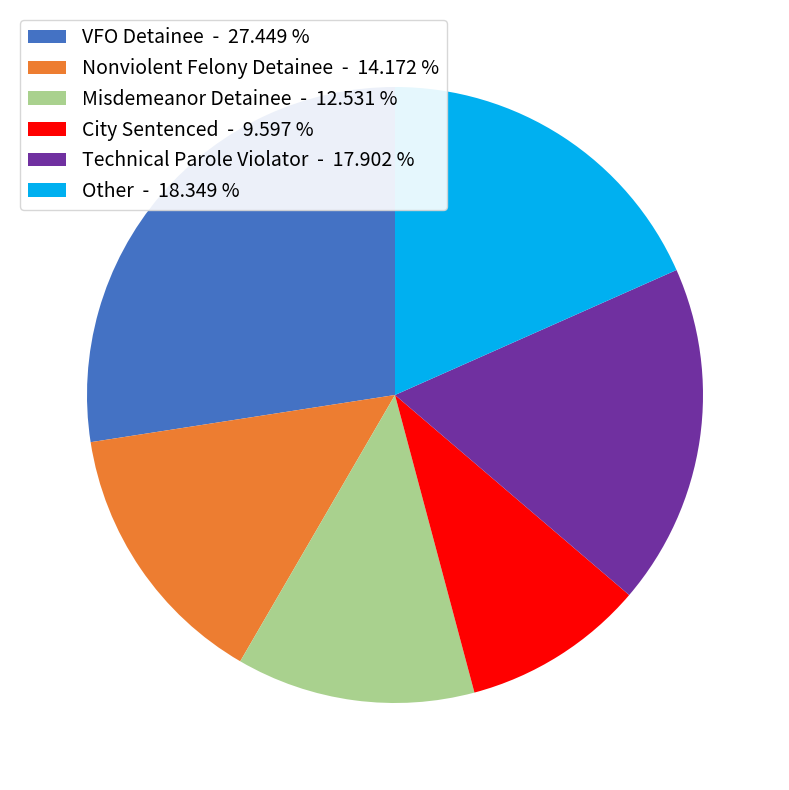

Is it true that City Sentenced is 16% of the pie?

False